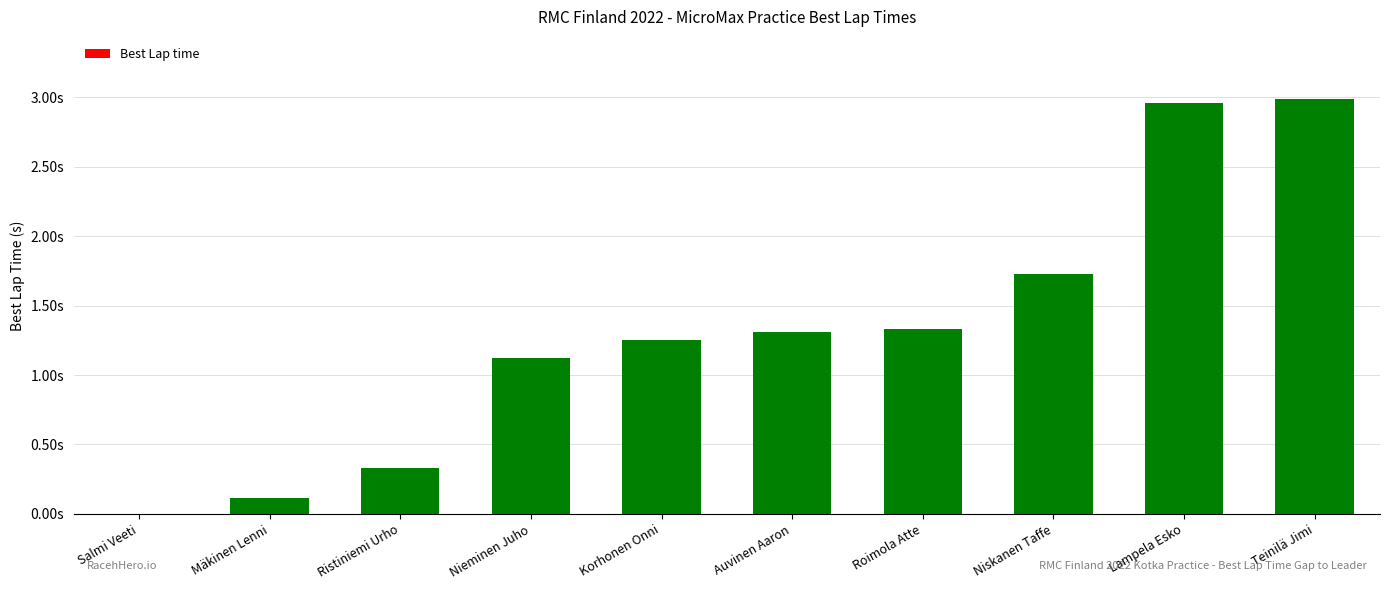

What is the value of the 10th bar from the left?

3.0